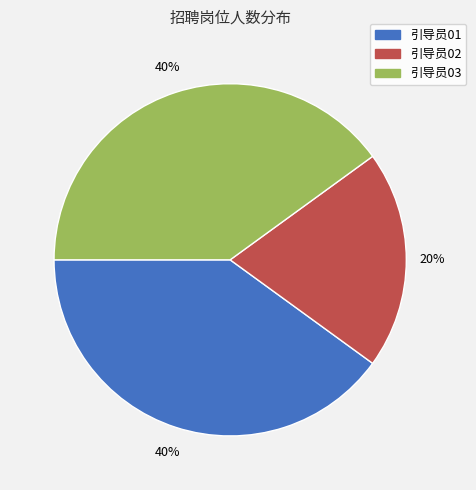

Which category has the smallest portion of the pie?

引导员02